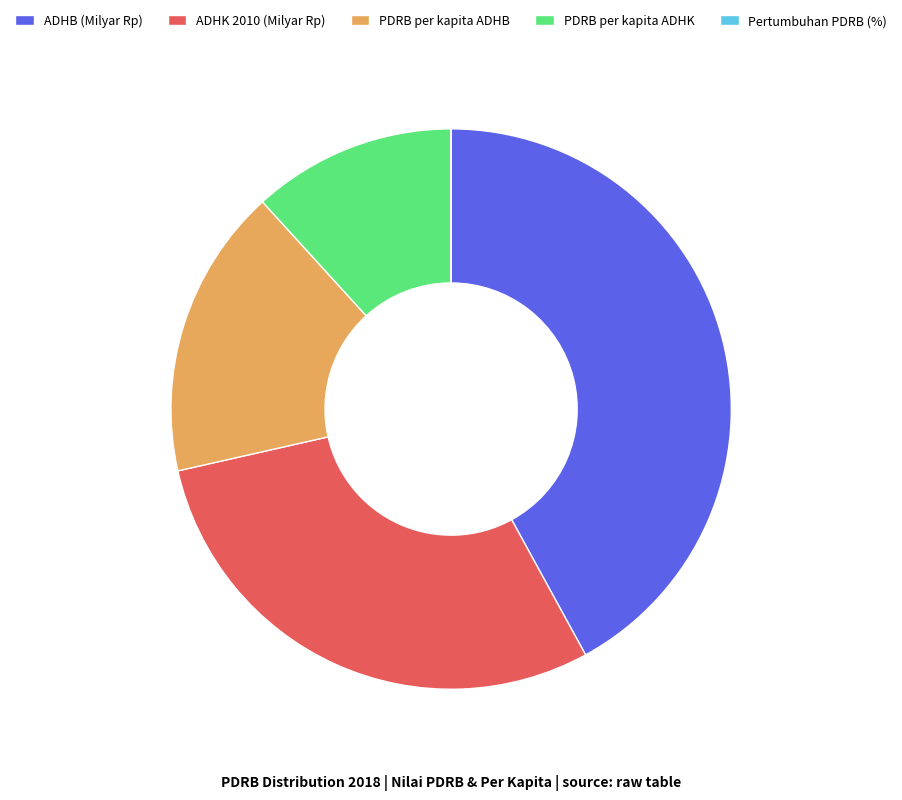

What is the ratio of the value at PDRB per kapita ADHK to the value at ADHB (Milyar Rp)?

0.3